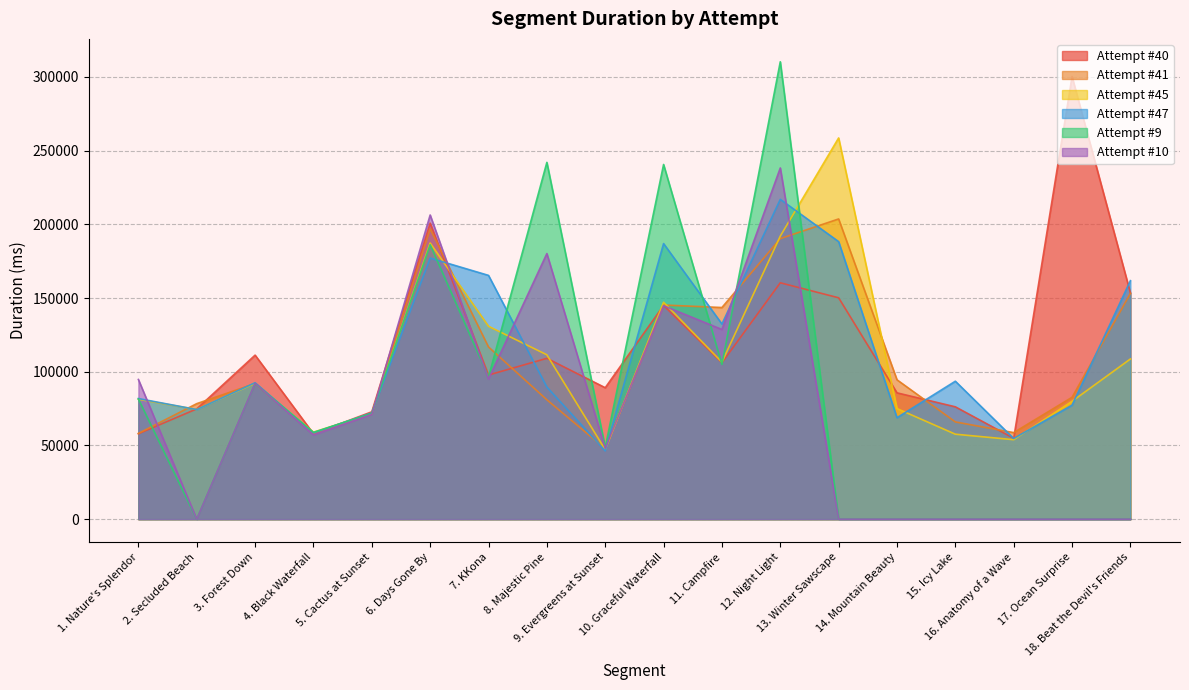

Is it true that Attempt #41 equals 274304 at 6. Days Gone By?

False